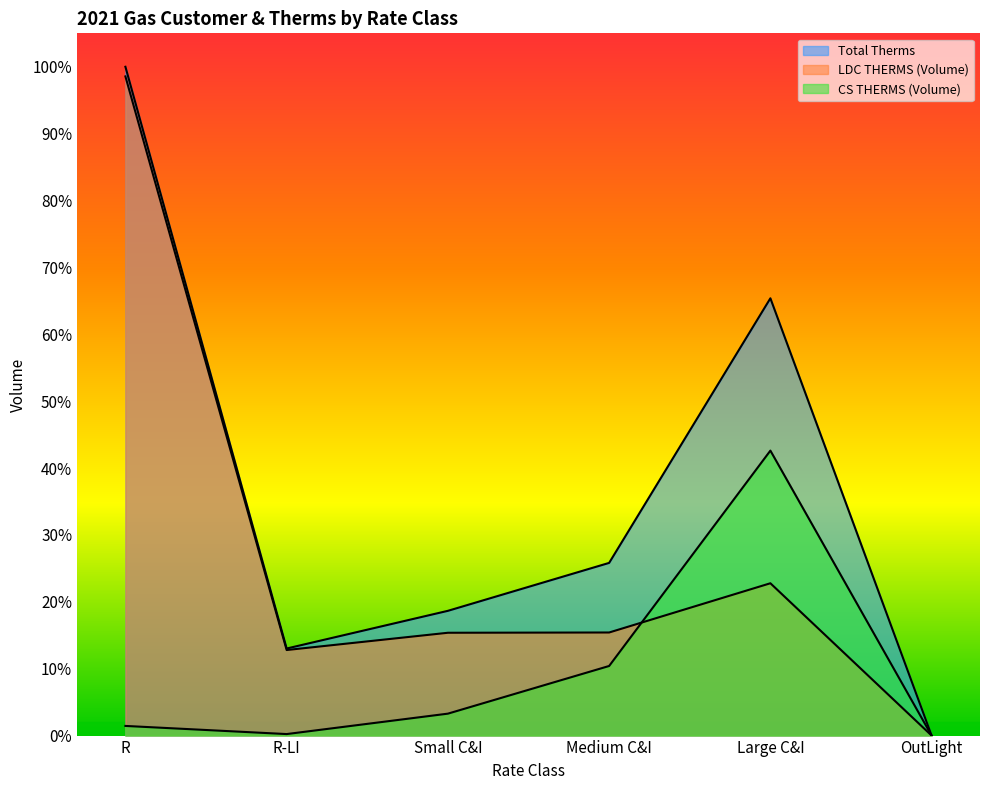

The Total Therms series shows 0.1 at R-LI. True or false?

True